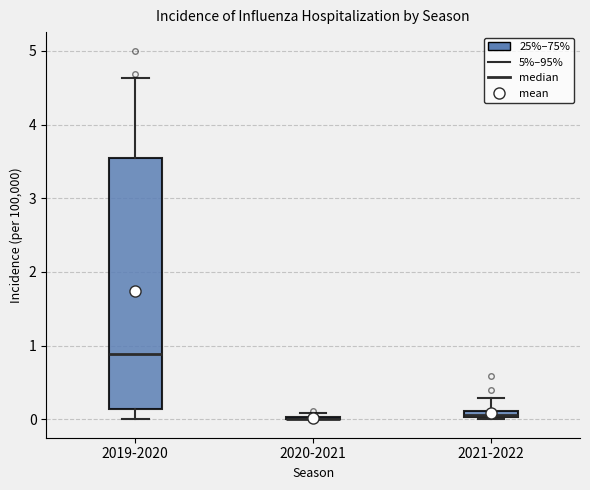

Where is the lower edge of the box for 2021-2022 on the y-axis? The values are not printed on the chart, so give them approximately, as read against the axis.

0.0